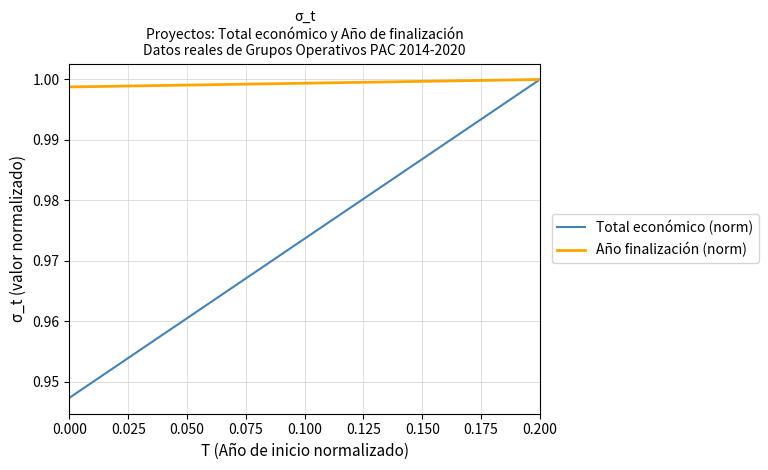

Which series has the largest total across all categories?

Año finalización (norm)